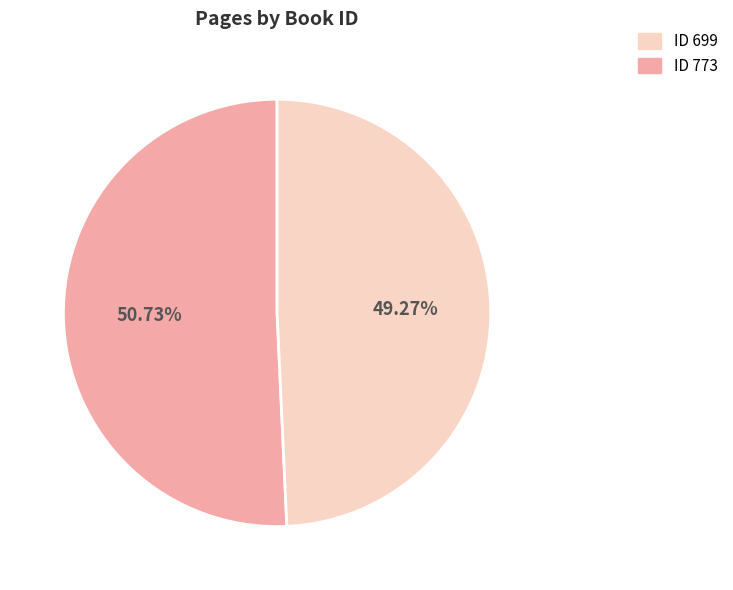

Is there a majority slice in this chart?

Yes